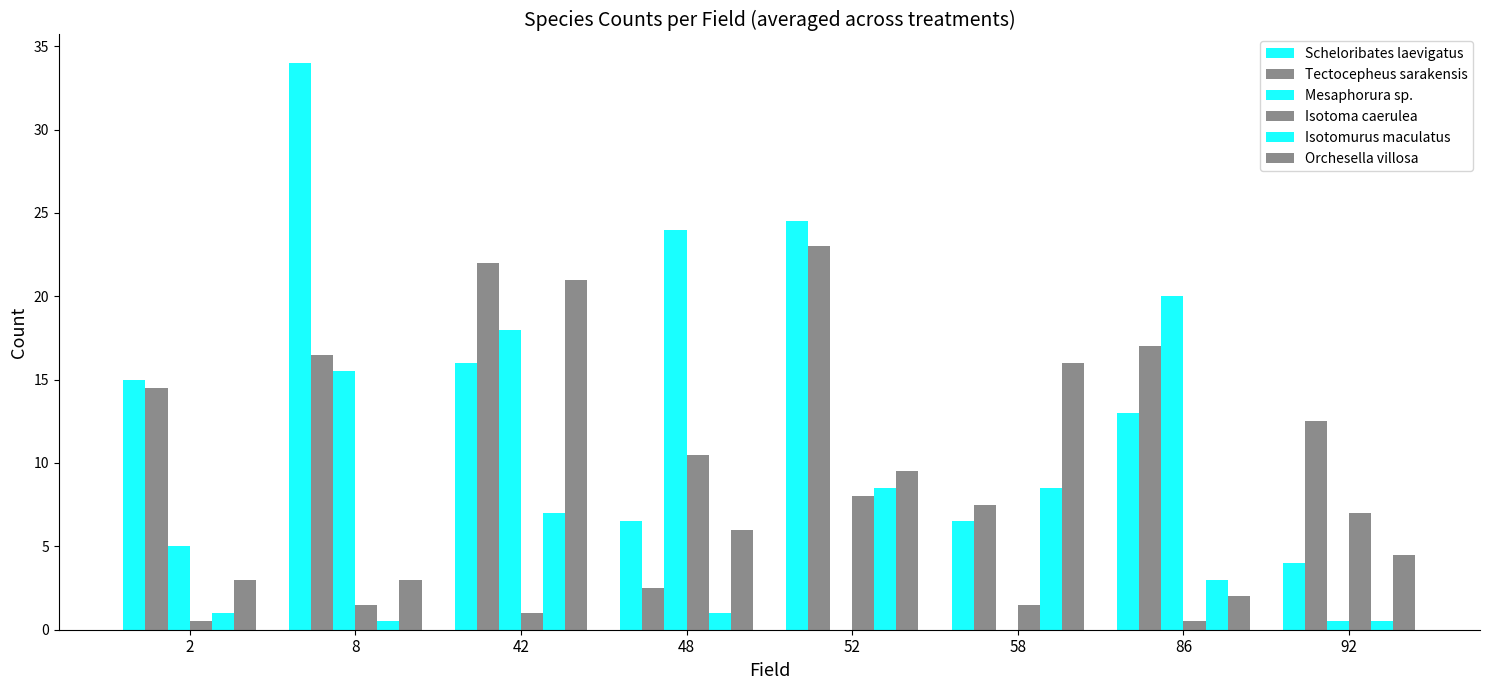

The value of Mesaphorura sp. at 2 is 5.0. True or false?

True